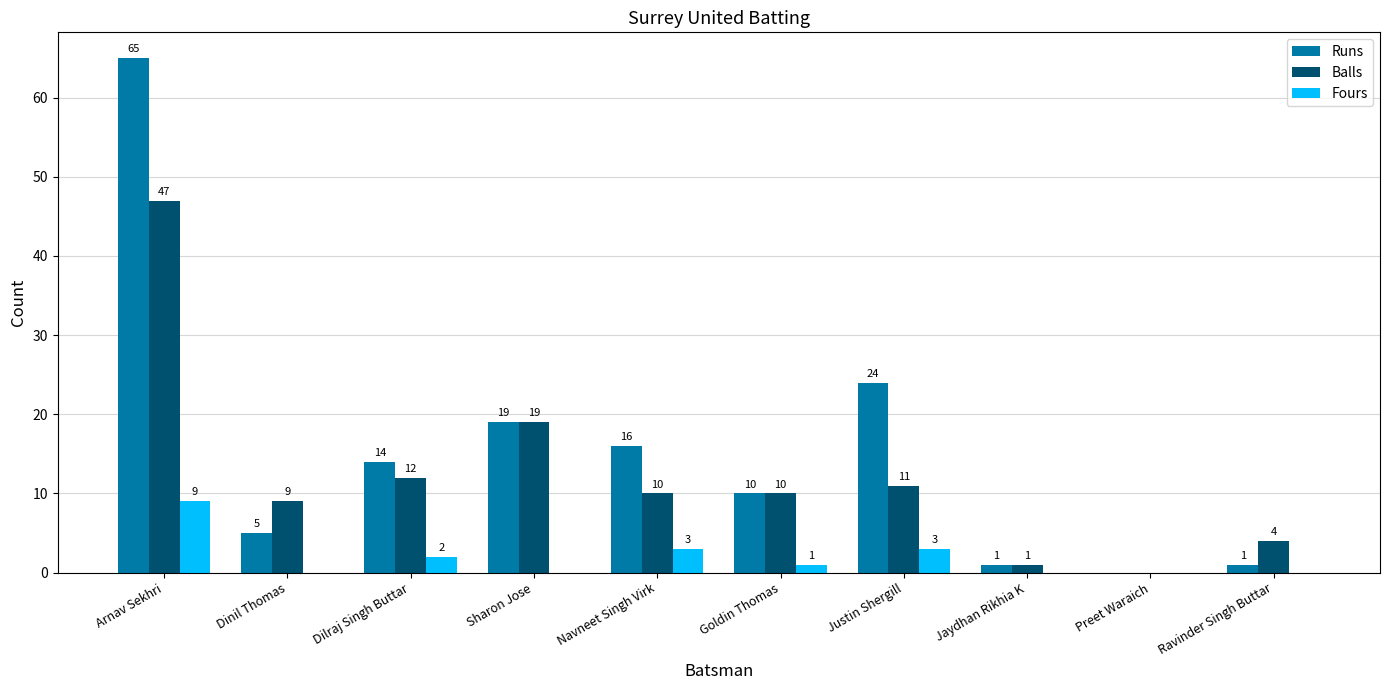

Is it true that Runs equals 33 at Sharon Jose?

False